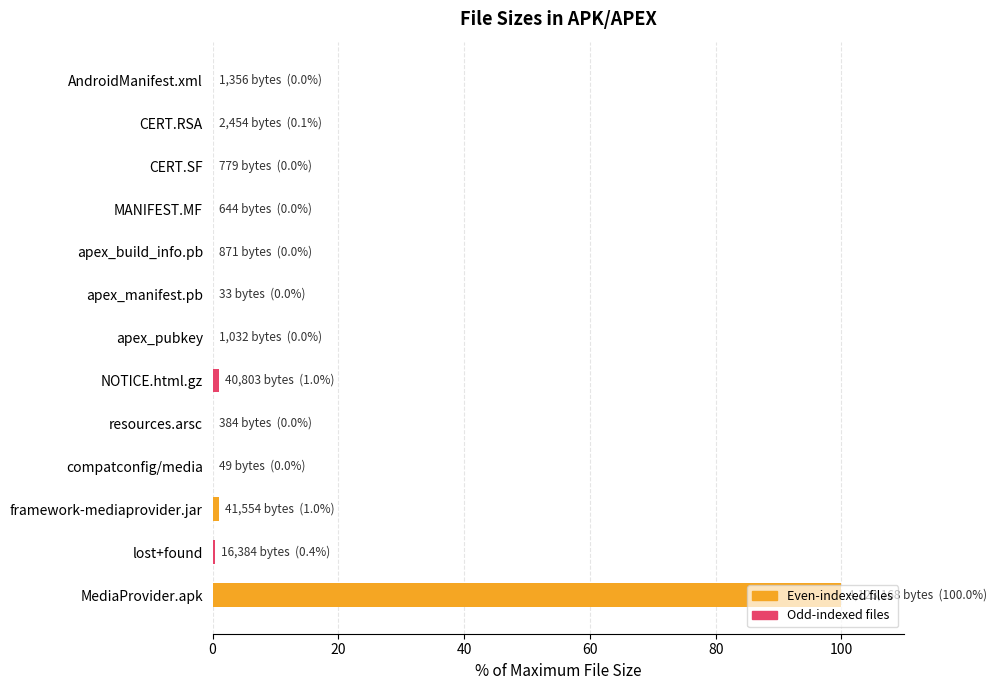

Are the bars horizontal?

Yes